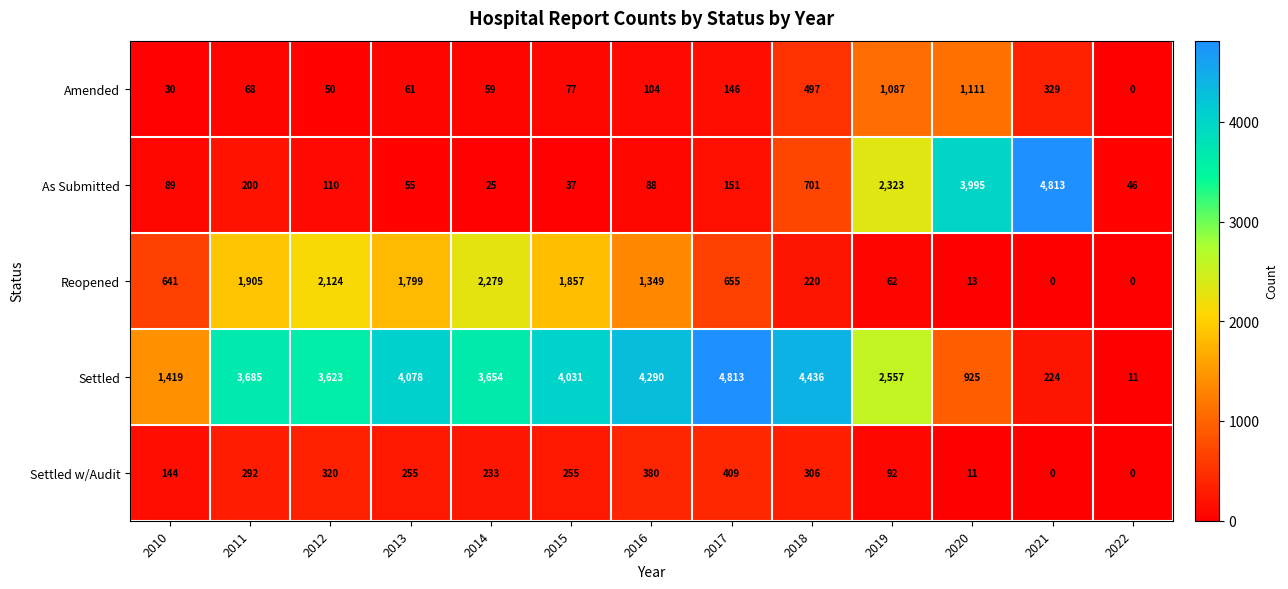

List the labels in order of Amended value, largest first.

2020, 2019, 2018, 2021, 2017, 2016, 2015, 2011, 2013, 2014, 2012, 2010, 2022